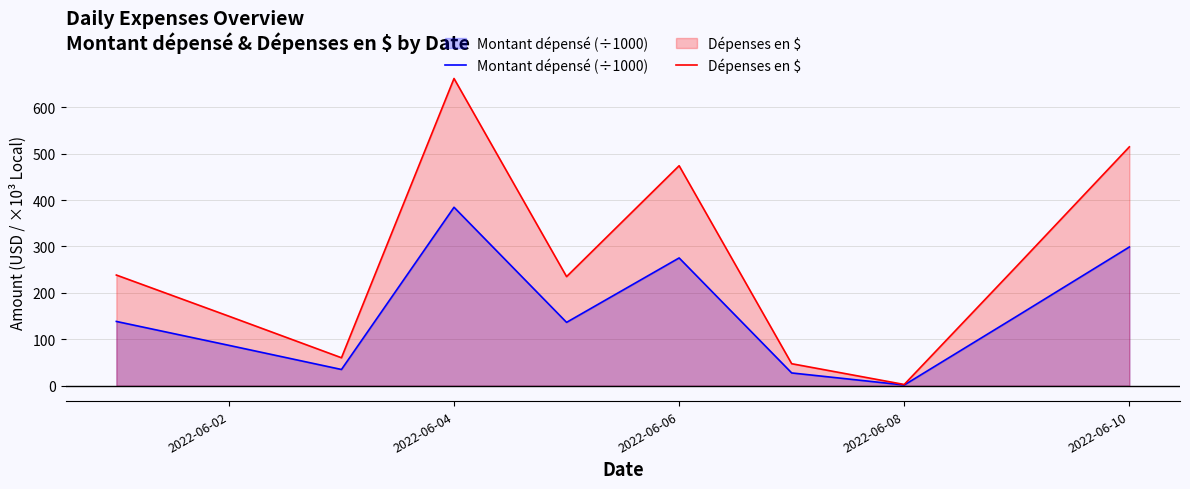

True or false: Montant dépensé (÷1000) and Dépenses en $ intersect in this chart.

False